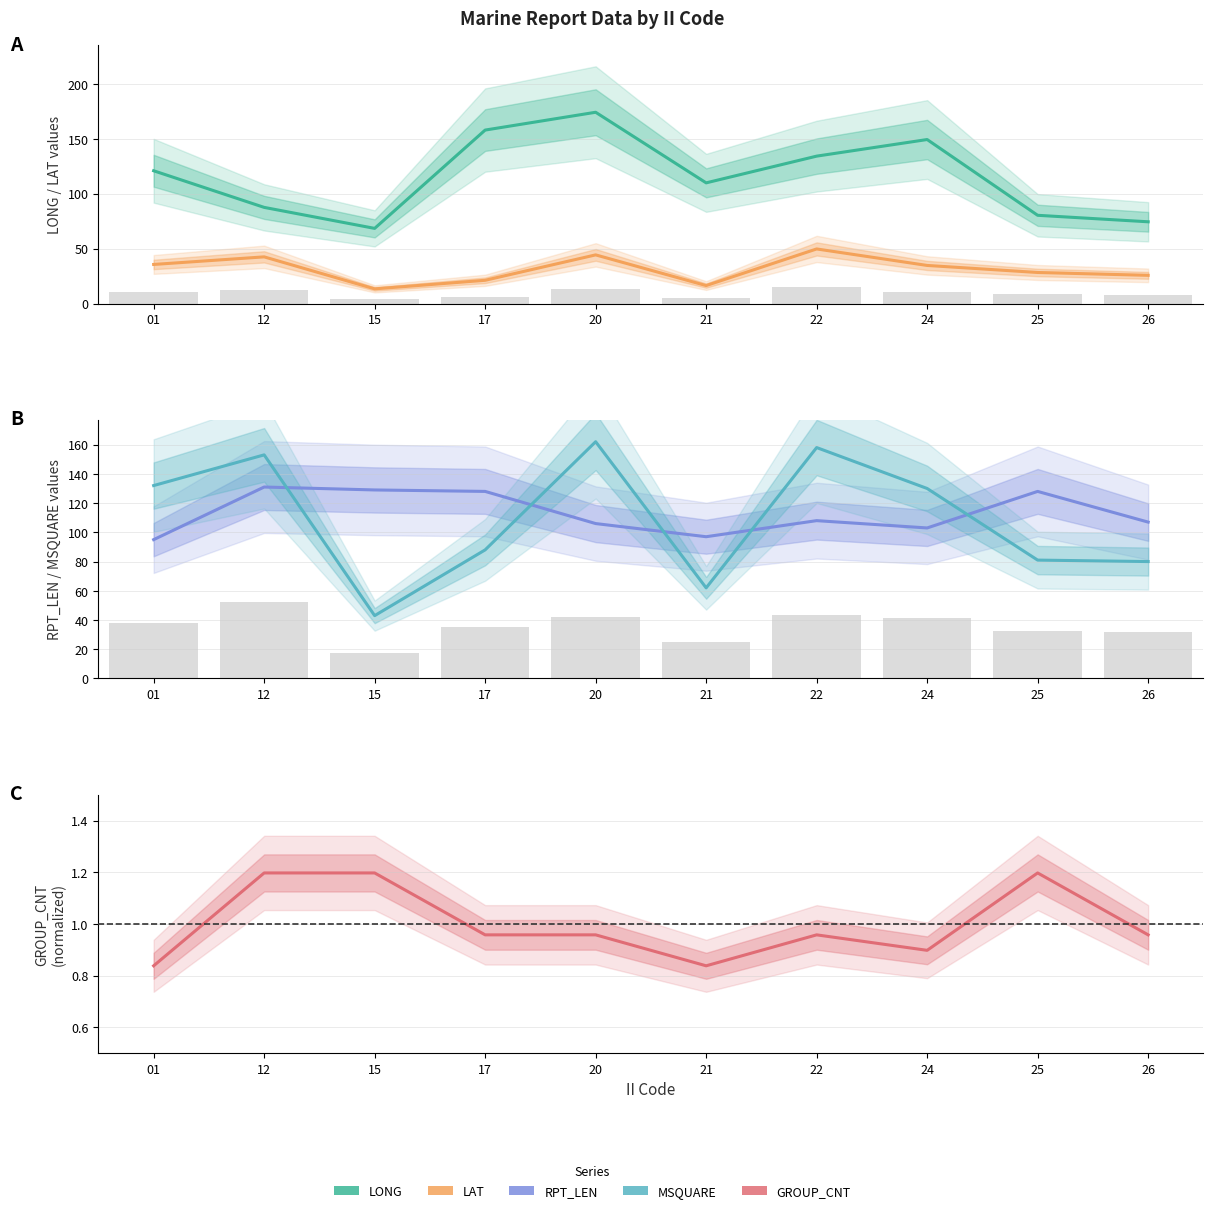

What are all the series names shown in the legend?

LONG, LAT, RPT_LEN, MSQUARE, GROUP_CNT (normalized)